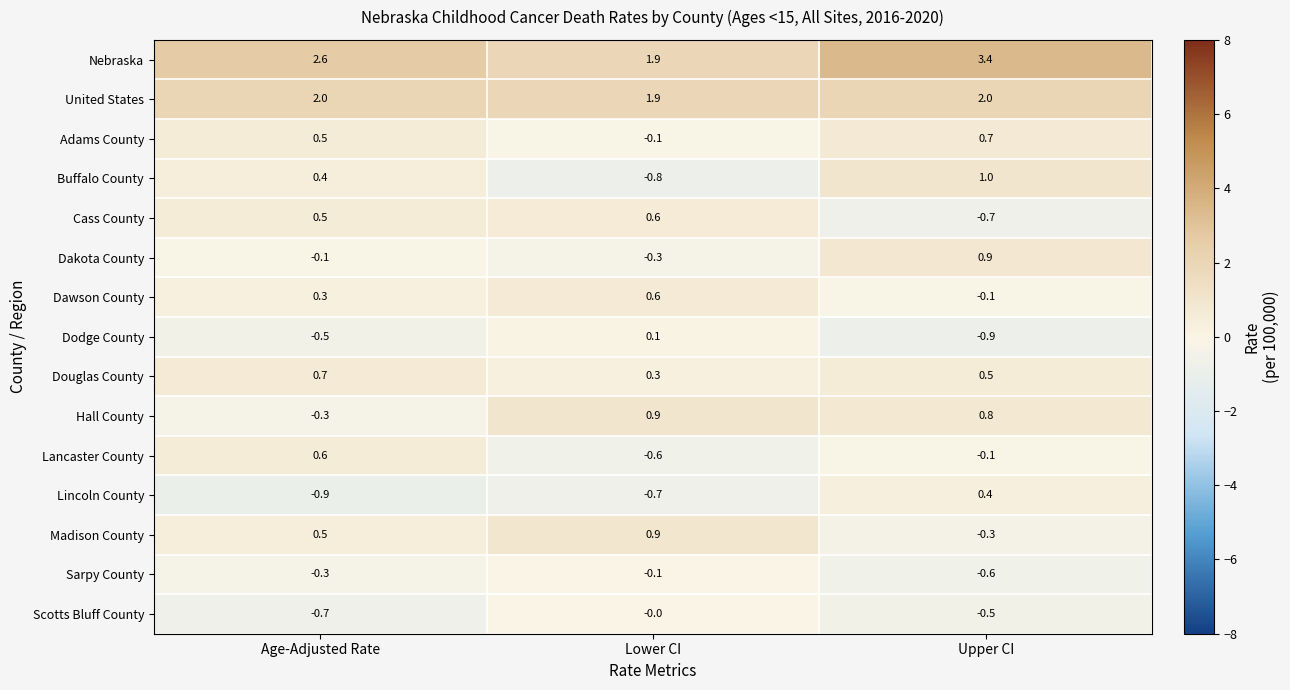

True or false: Sarpy County has a value of -0.6 at Upper CI.

True